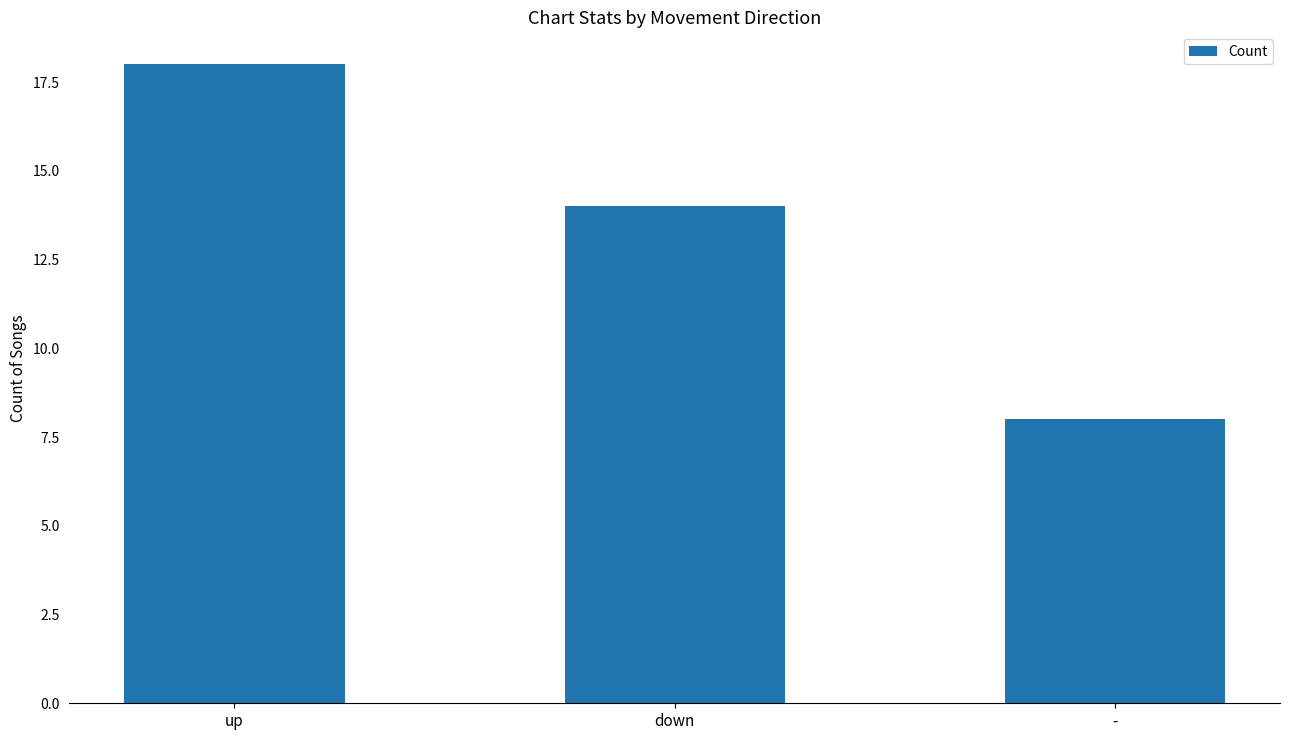

Which has a higher value, - or down?

down